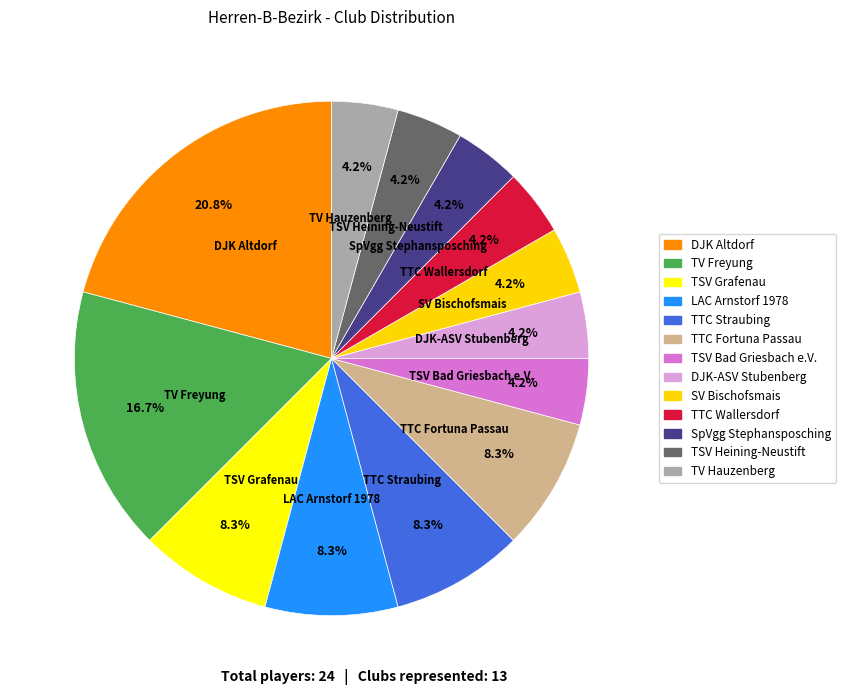

Count the number of slices in the pie.

13